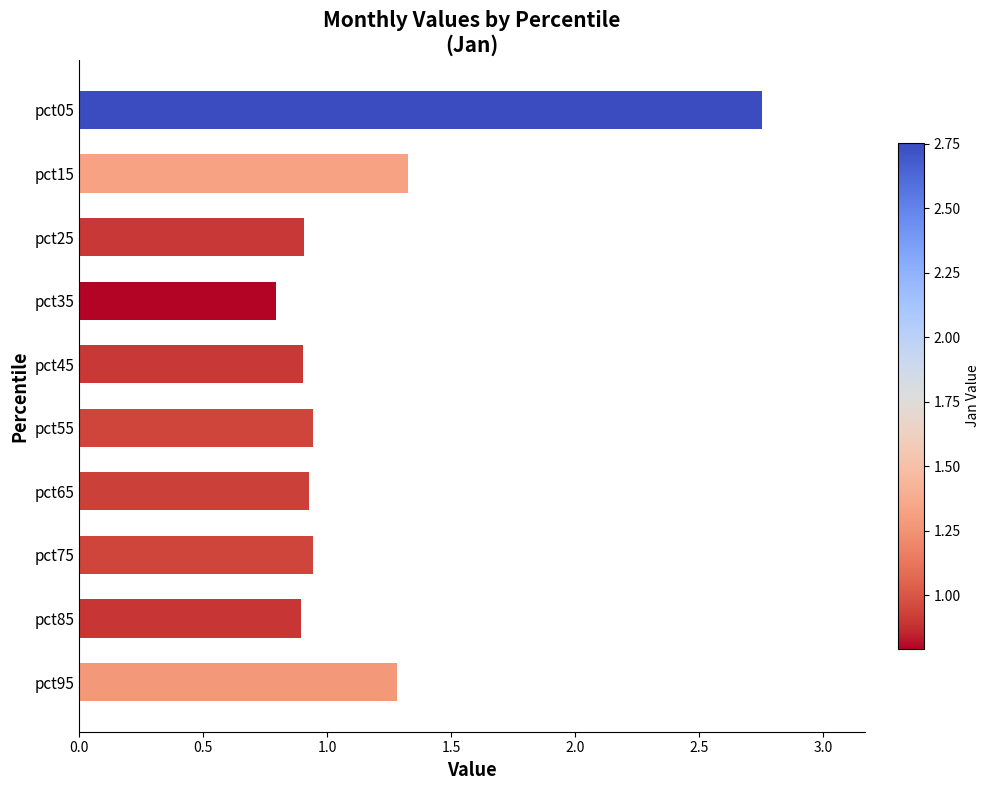

What is the change in value from pct05 to pct35?

-2.0